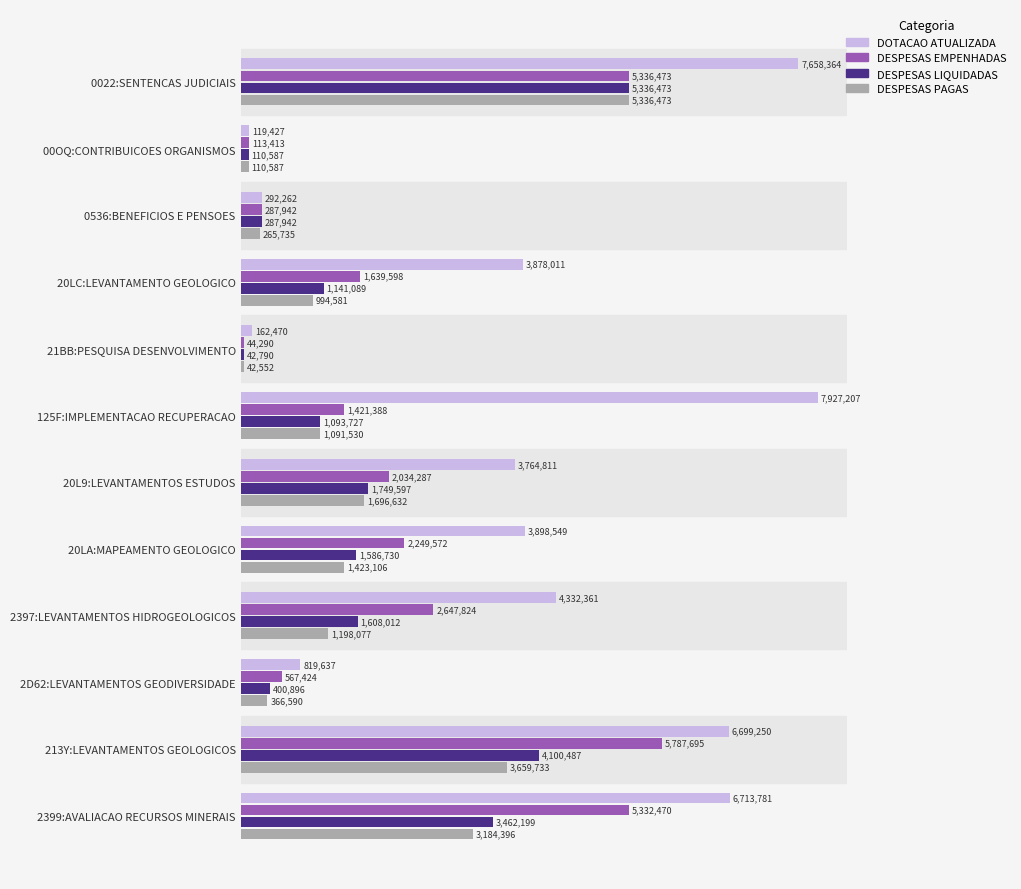

What is the difference between the second highest and minimum values in the DESPESAS EMPENHADAS series?

5292183.0